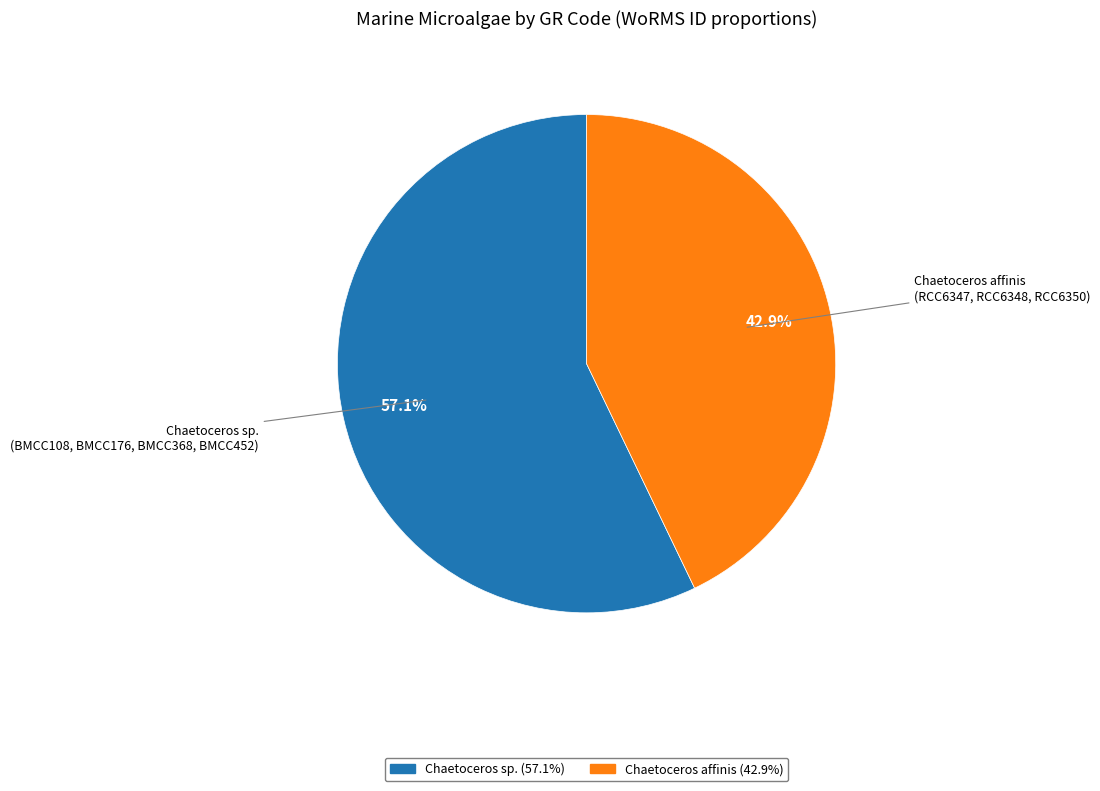

To the nearest percent, what is the average slice percentage?

50%